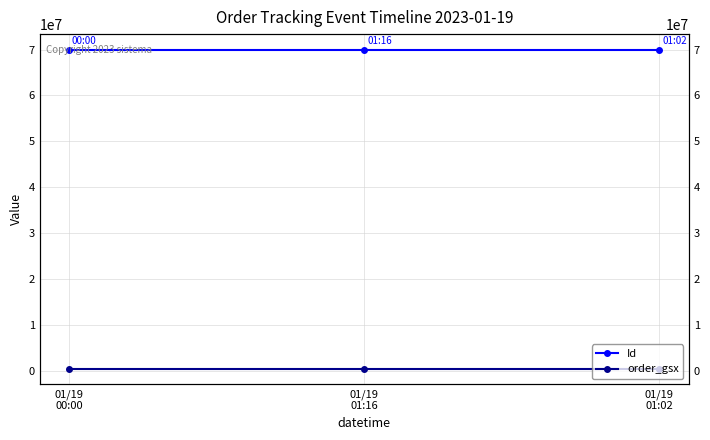

What is the label of the 2nd point from the left?

01/19
01:16